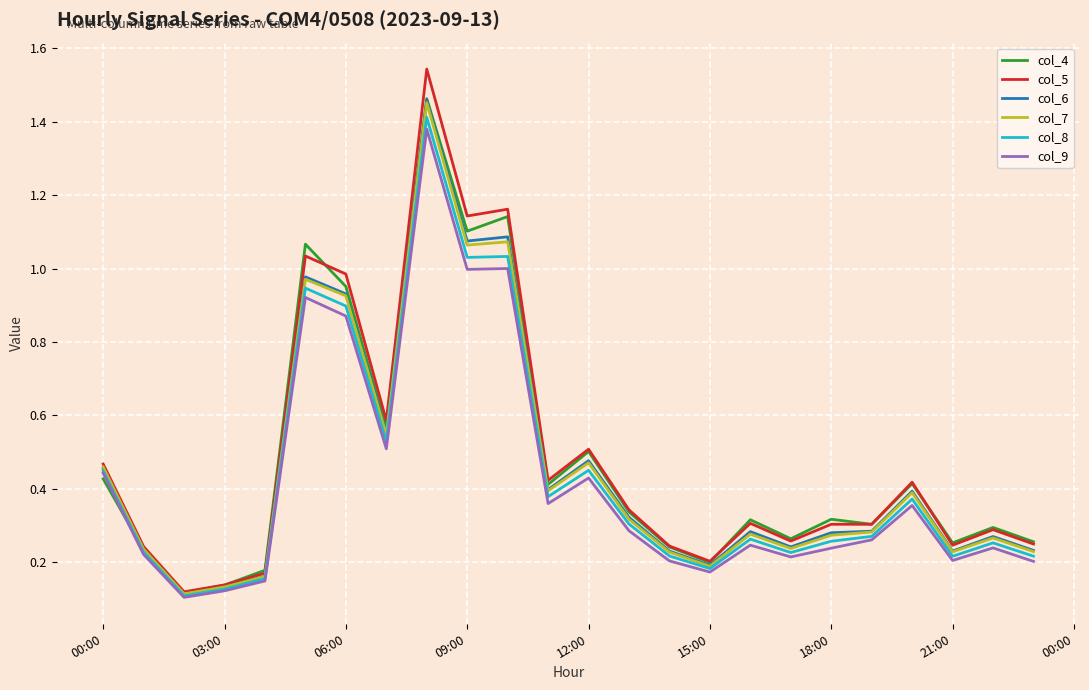

Which series has the widest spread of values?

col_5